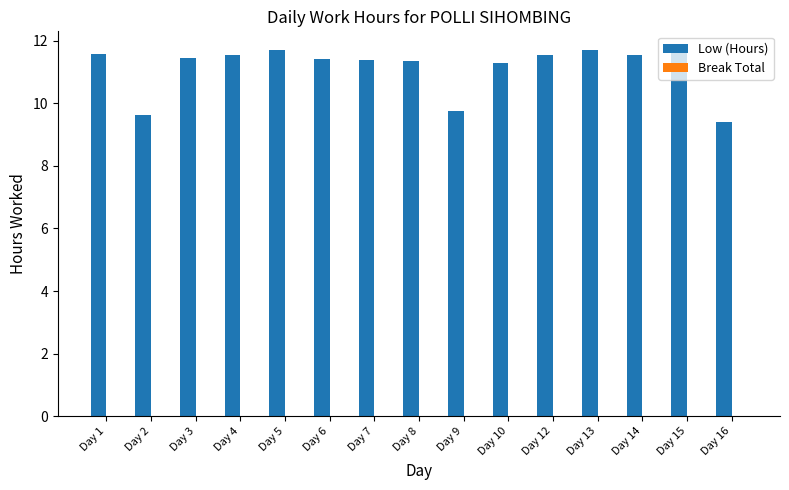

The chart shows a value of 16.0 at Day 4. True or false?

False